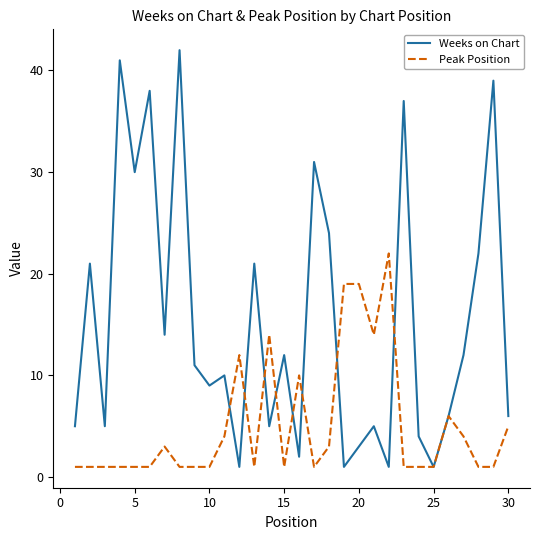

What are all the series names shown in the legend?

Weeks on Chart, Peak Position